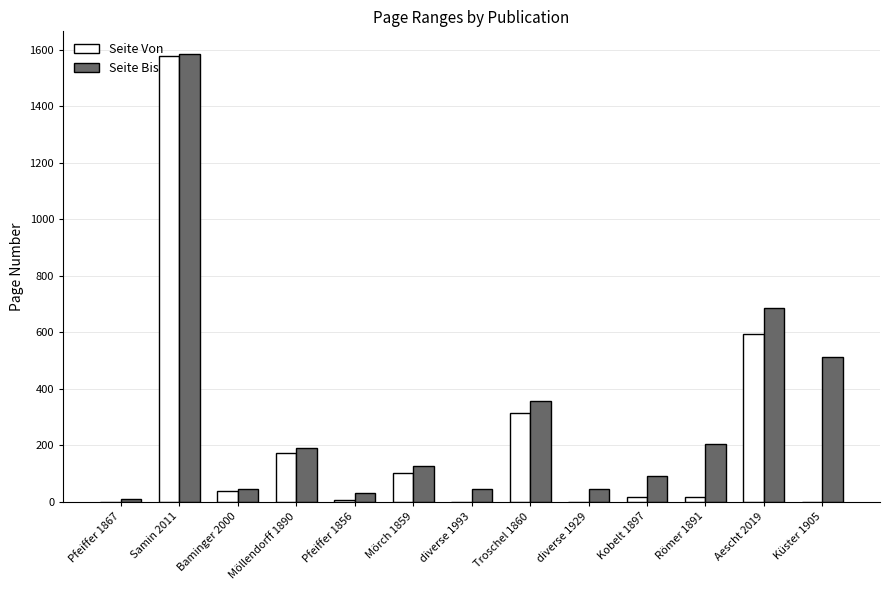

What is the total value across all series at Baminger 2000?

85